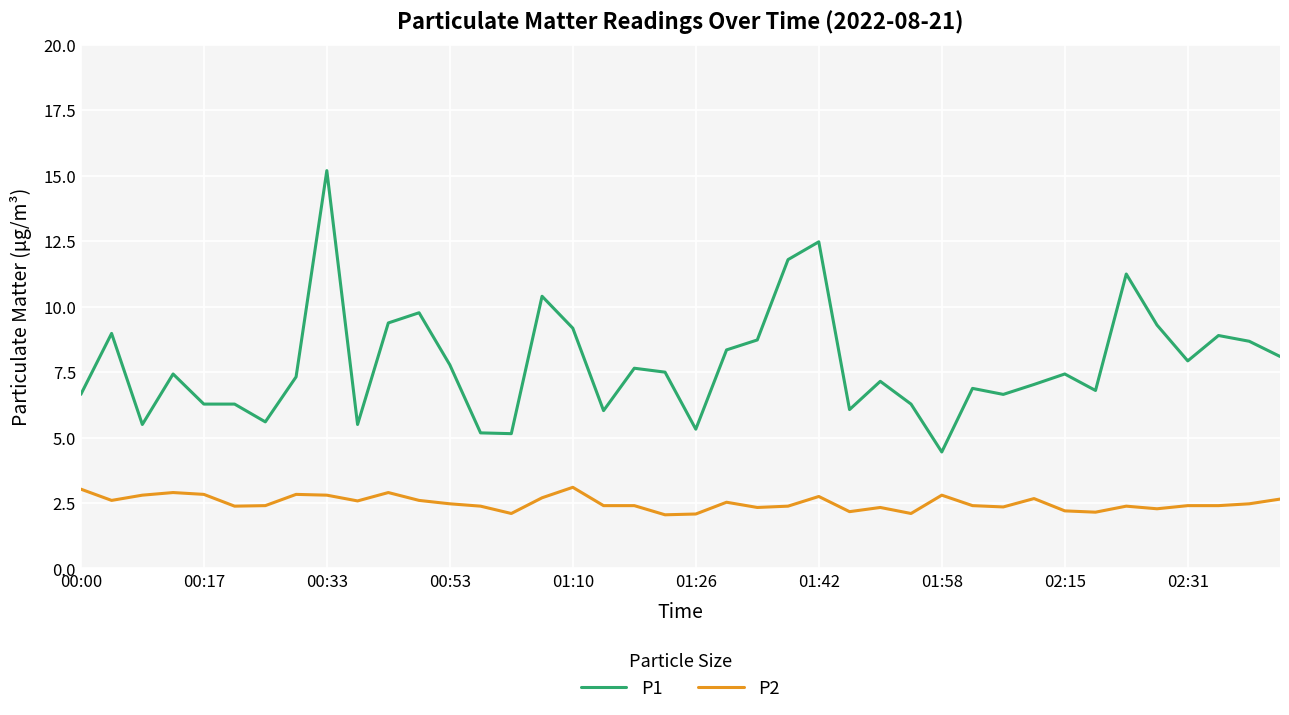

How many lines are shown in the chart?

2